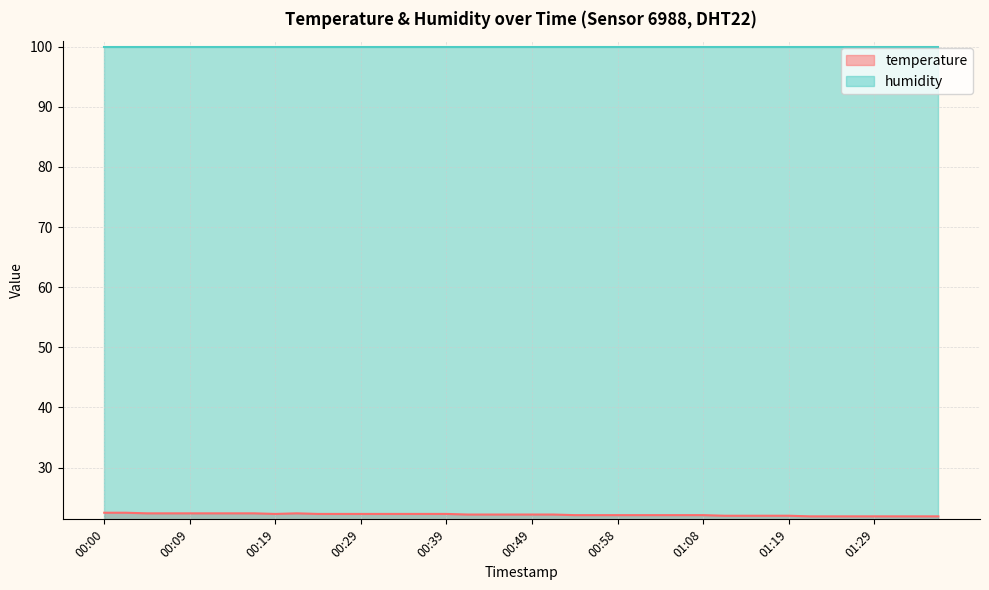

What is the label of the 18th point from the right?

00:54